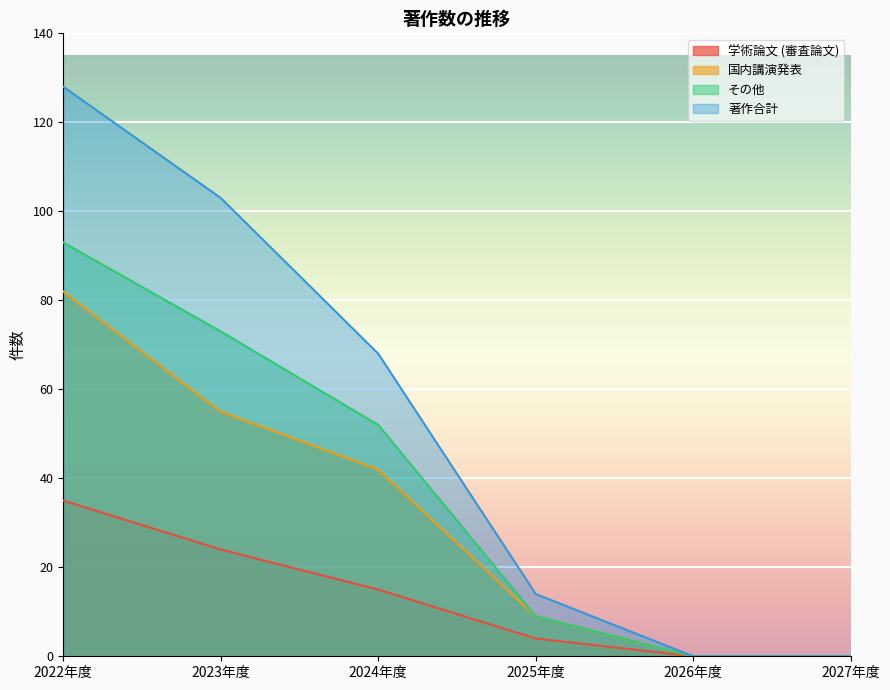

At which label does 著作合計 first exceed 68?

2022年度